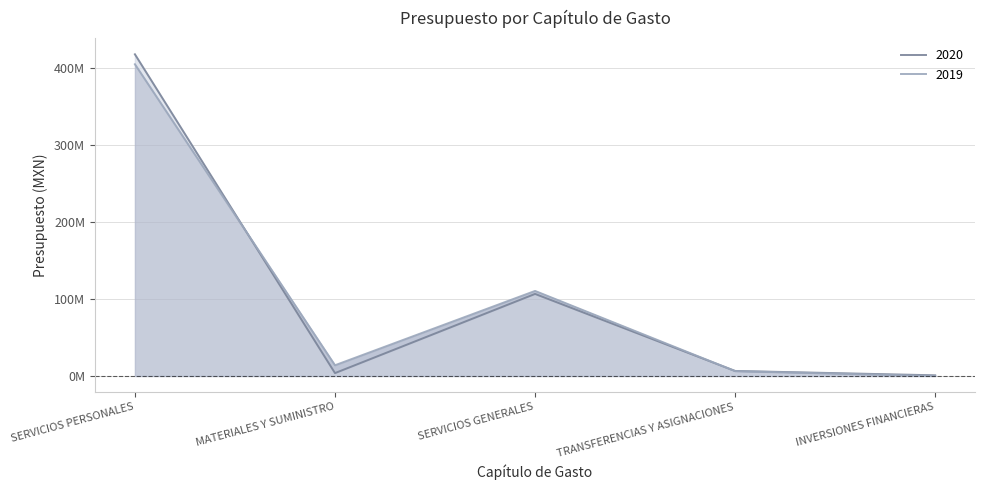

True or false: 2019 has more than 2 interior local peaks.

False